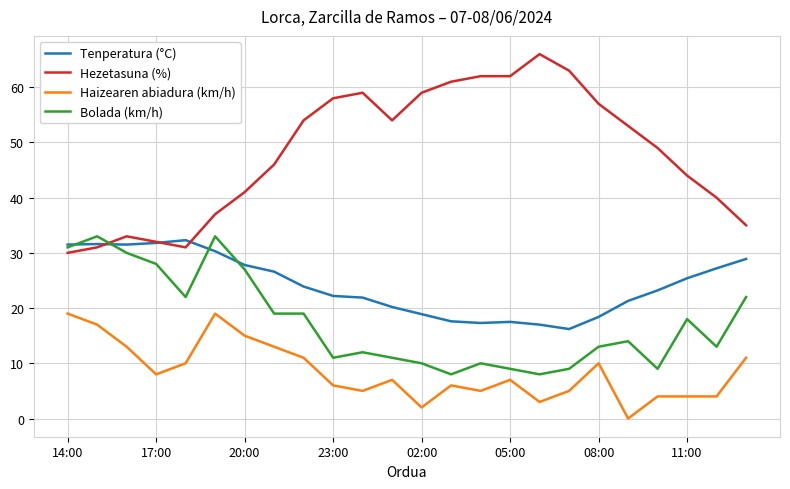

Which series has the largest total across all categories?

Hezetasuna (%)